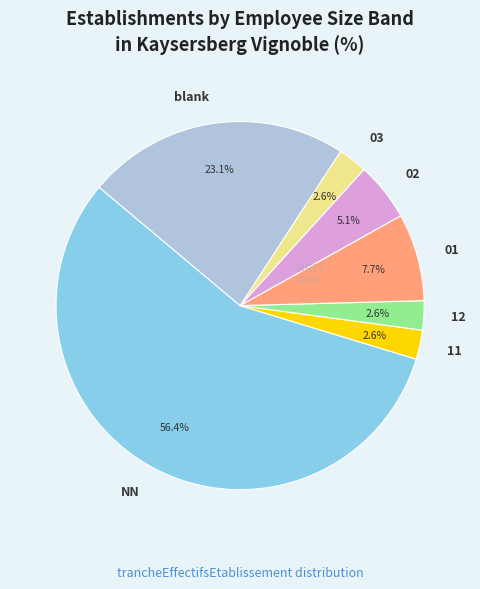

Combined, do 01 and blank account for over 50%?

No